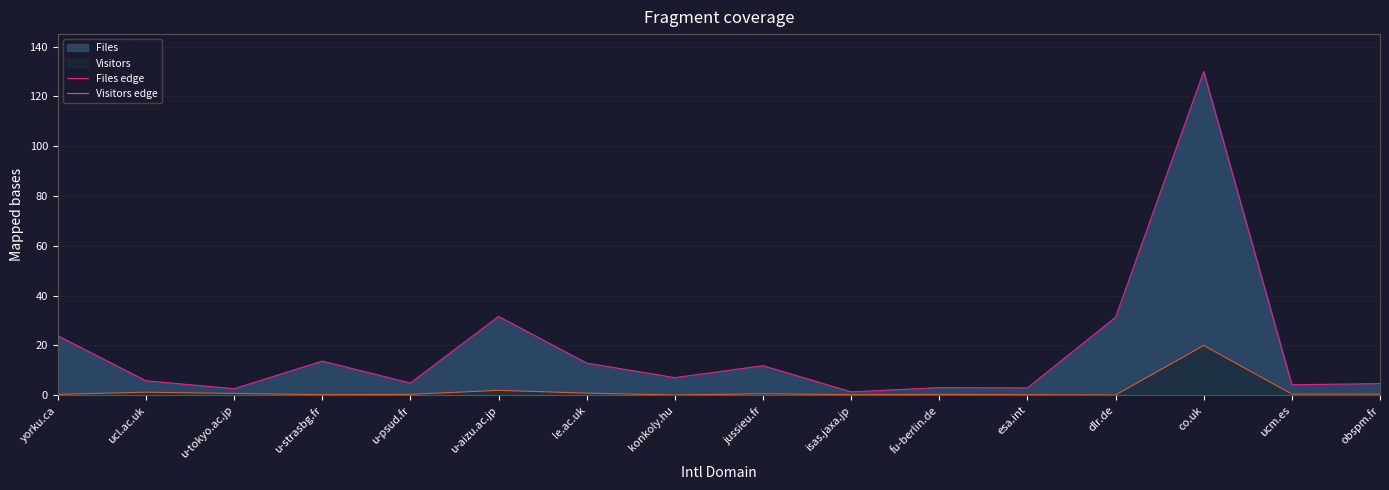

At which category is the sum across all series the highest?

co.uk